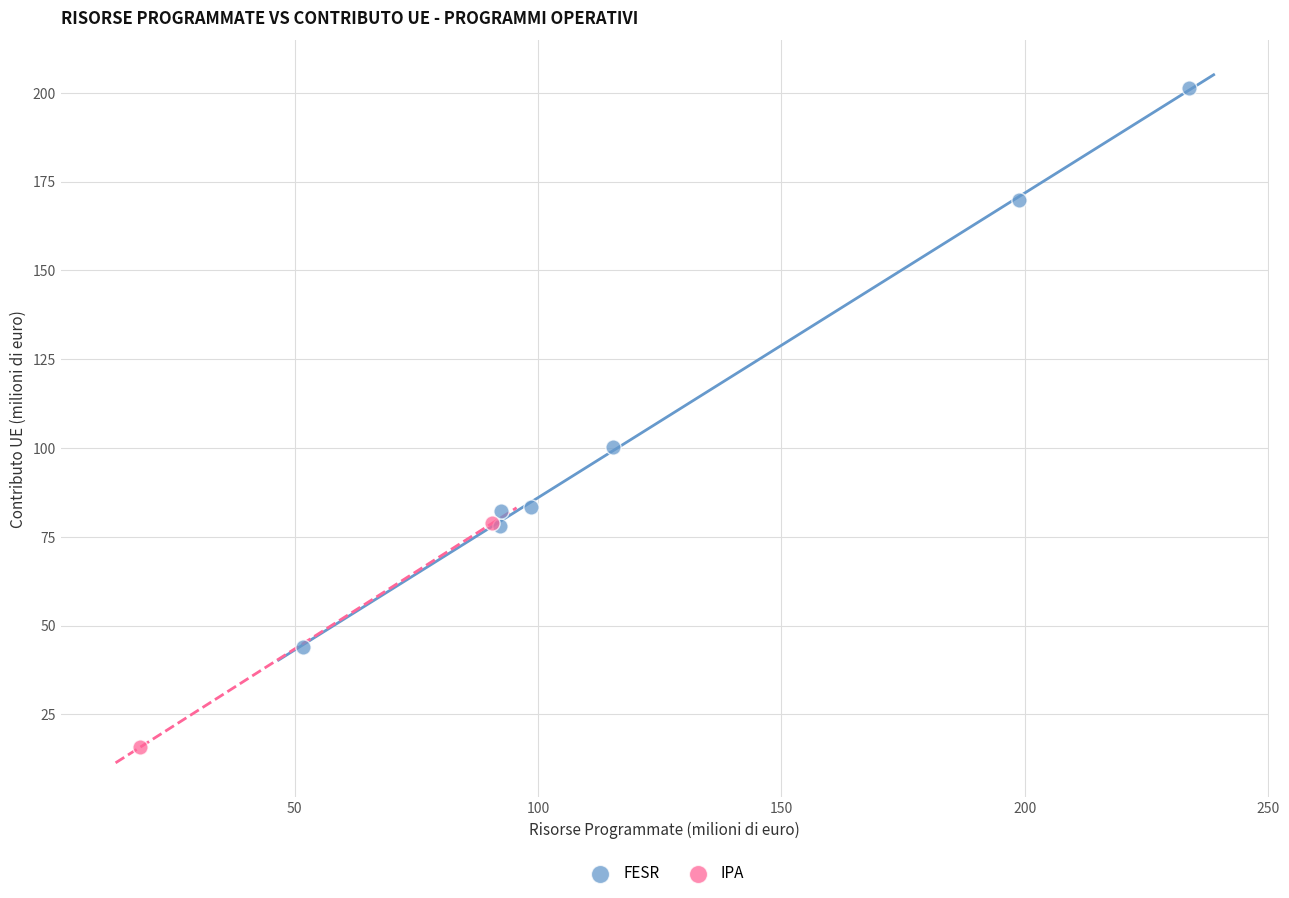

What are all the series names shown in the legend?

FESR, IPA